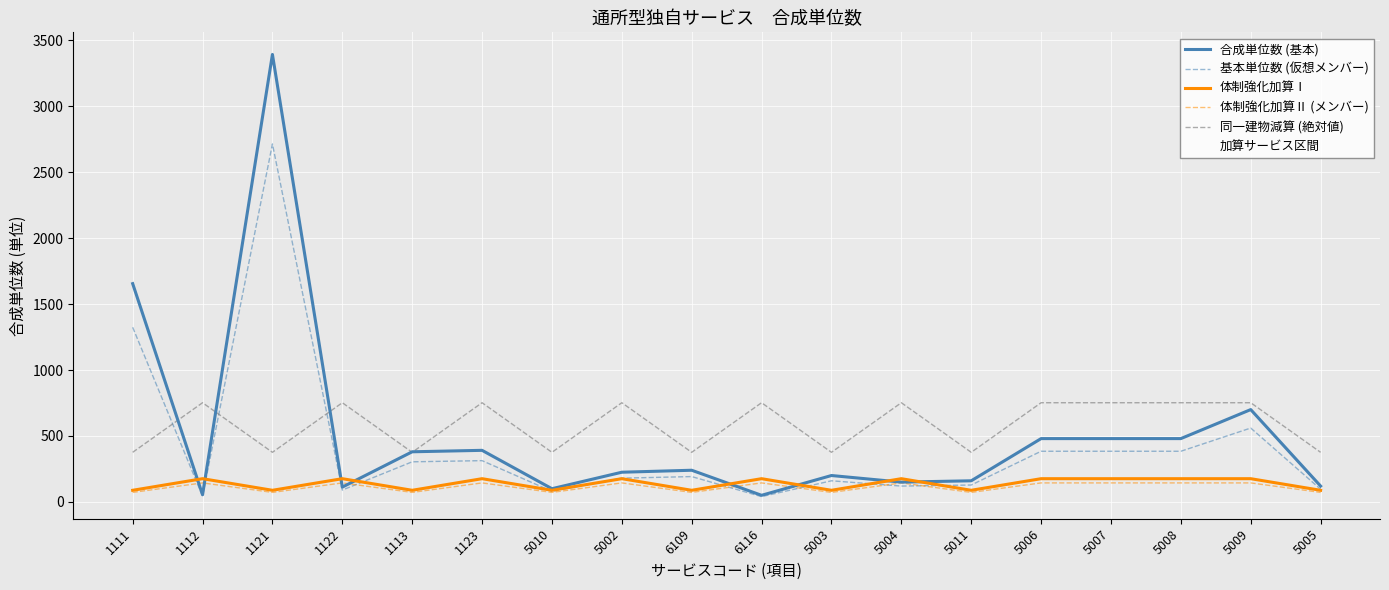

What position from the right is 1113?

14